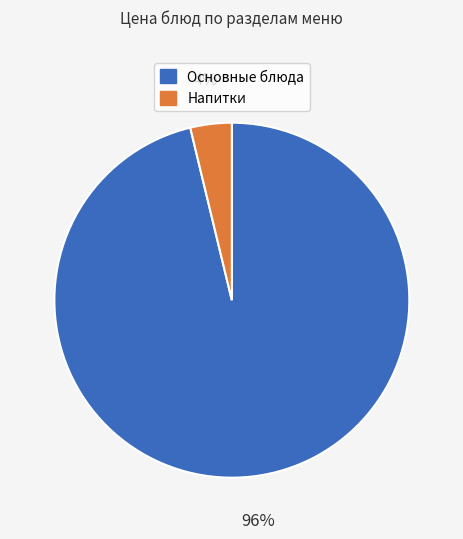

How many slices are in this pie chart?

2